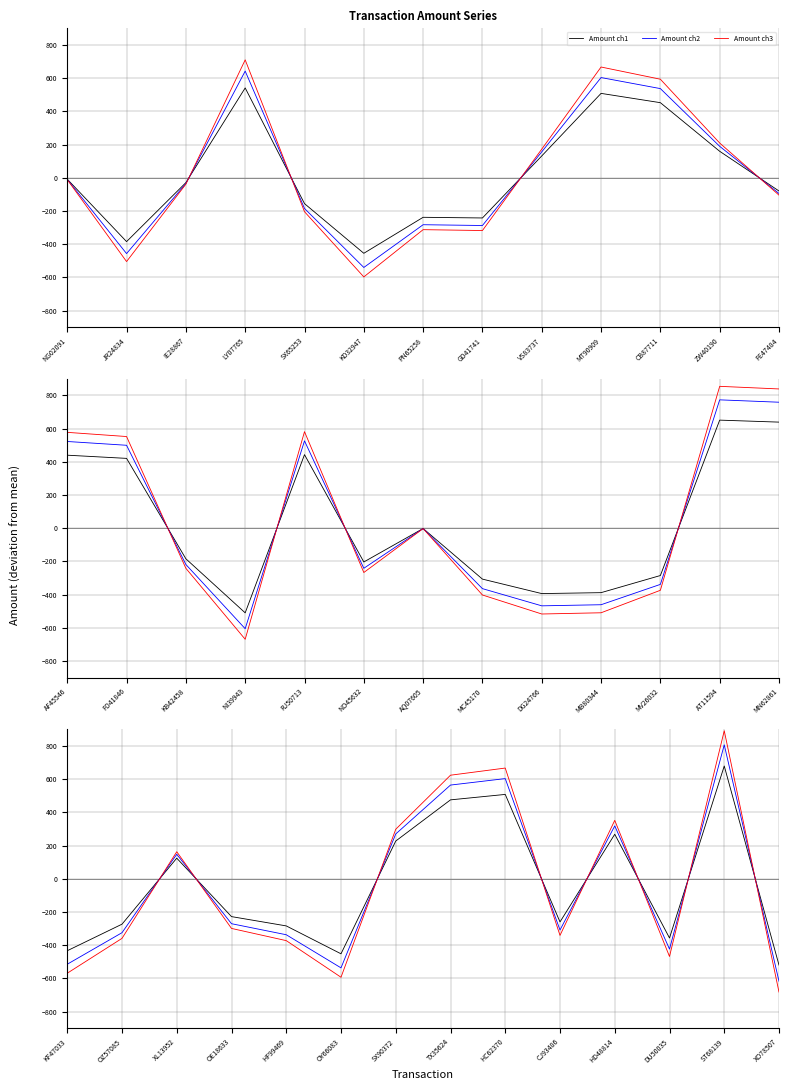

What is the value of the Amount ch3 point at the 4th from the left?

710.0